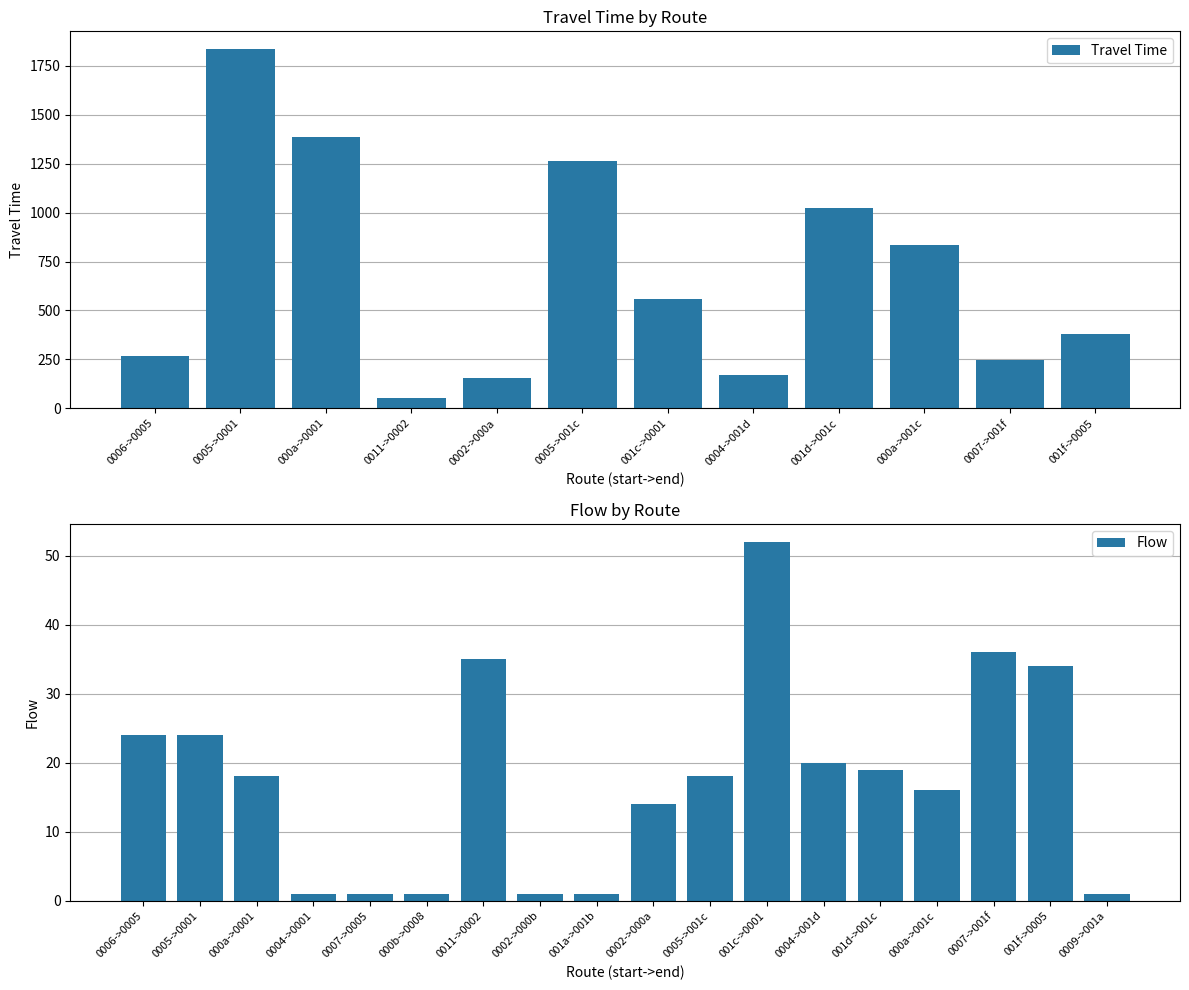

Between 8 and 14, which is larger?

14